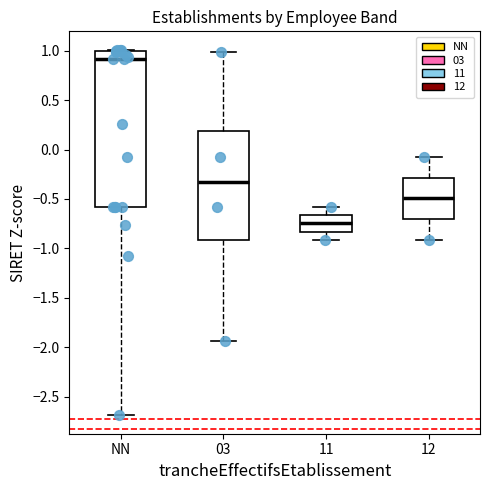

Reading left to right, transcribe this box plot: for each box, give where its median line is, the range the box spans, and where its two whiskers end, as read against the y-axis. The values are not printed on the chart, so give them approximately, as read against the axis.

NN: median 0.90, box -0.60 to 1.00, whiskers -2.70 to 1.00 (just above the box's upper edge)
03: median -0.35, box -0.90 to 0.20, whiskers -1.95 to 1.00
11: median -0.75, box -0.85 to -0.65, whiskers -0.90 to -0.60
12: median -0.50, box -0.70 to -0.30, whiskers -0.90 to -0.05